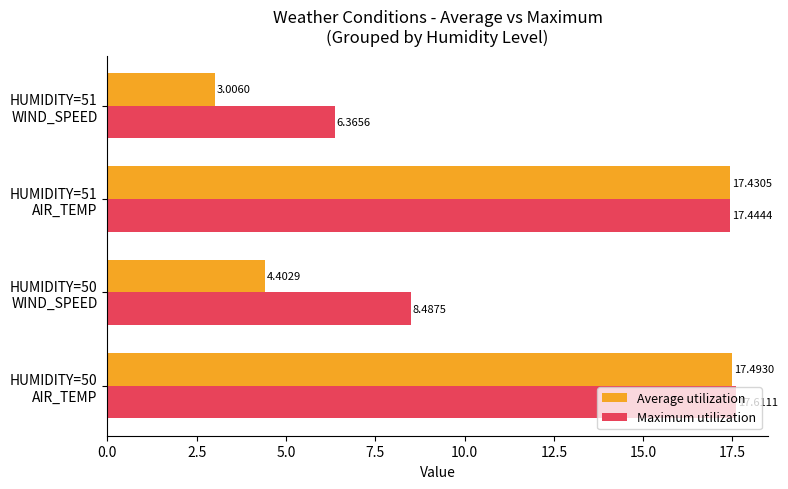

What is the sum of all Maximum utilization values?

49.9